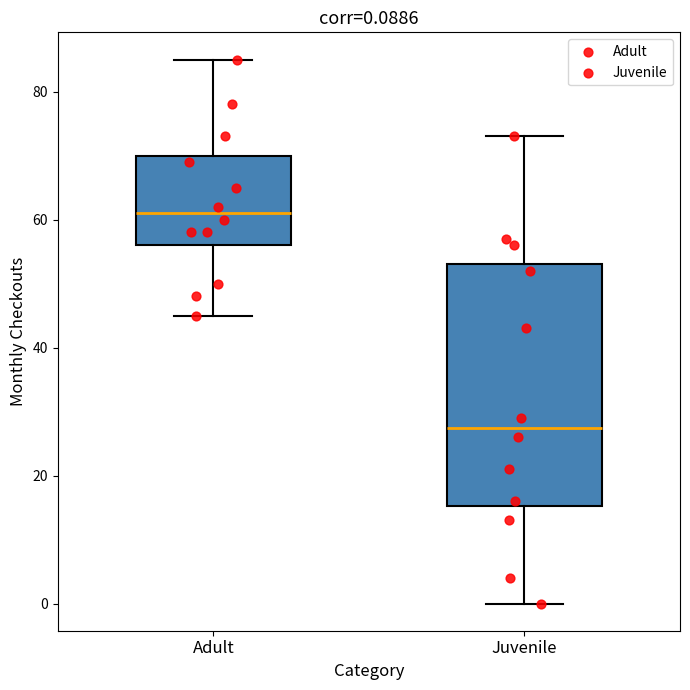

Which box's median line is the lowest?

Juvenile